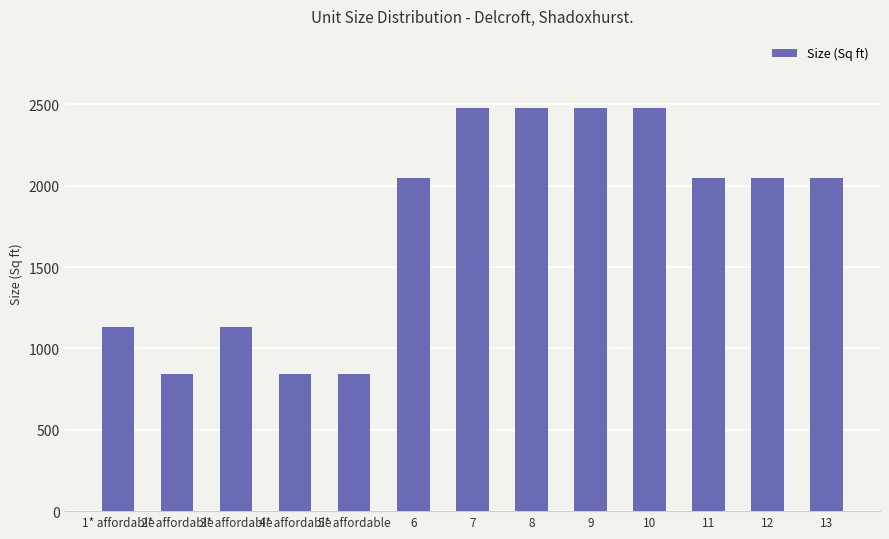

Reading right to left, transcribe all the data shown in this chart.

13=2045	12=2045	11=2045	10=2475	9=2475	8=2475	7=2475	6=2045	5* affordable=840	4* affordable=840	3* affordable=1130	2* affordable=840	1* affordable=1130